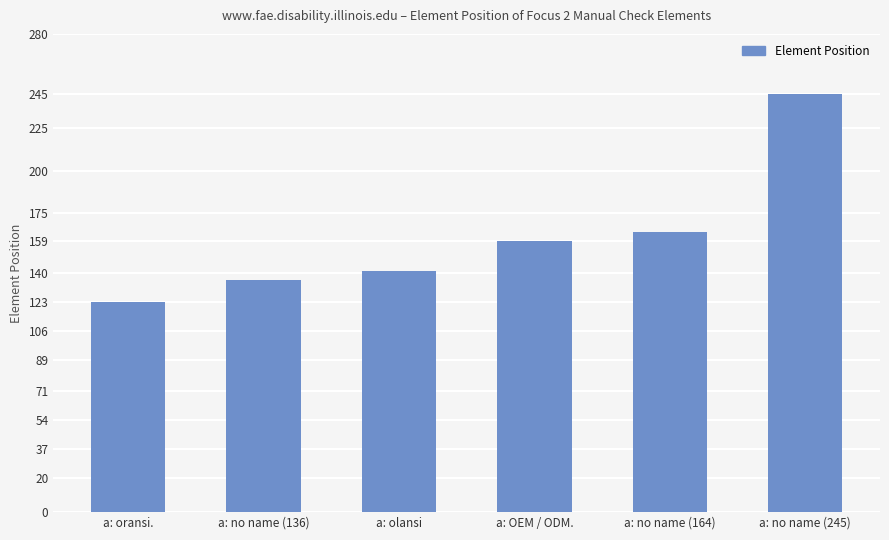

Rank the categories by value from lowest to highest.

a: oransi., a: no name (136), a: olansi, a: OEM / ODM., a: no name (164), a: no name (245)